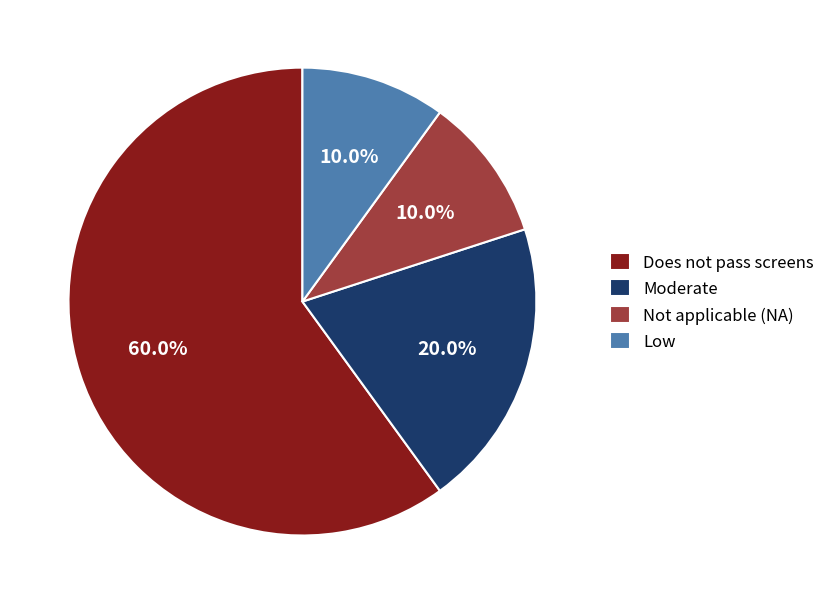

Which slice is the largest?

Does not pass screens